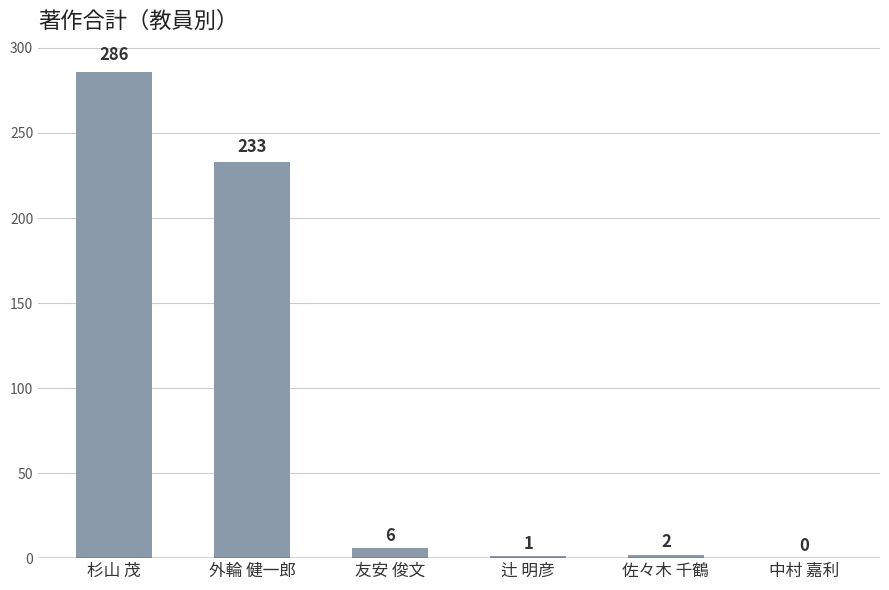

What is the change in value from 辻 明彦 to 佐々木 千鶴?

+1